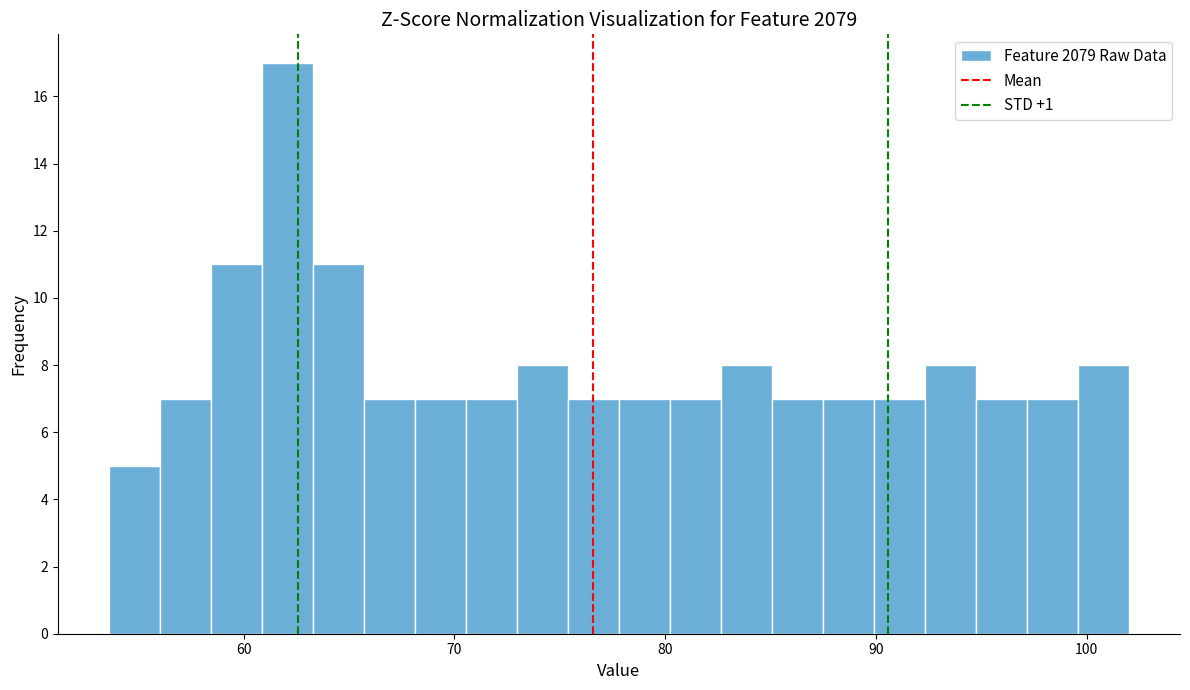

Read against the x-axis, roughly where is the centre of the tallest bar?

62